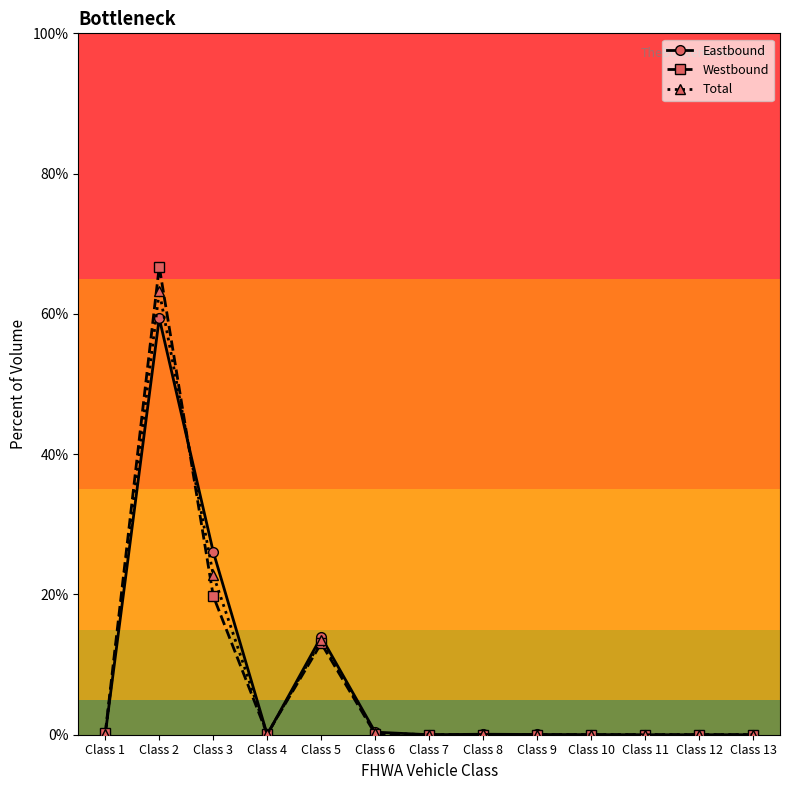

At which category does Eastbound reach its first local valley?

Class 4